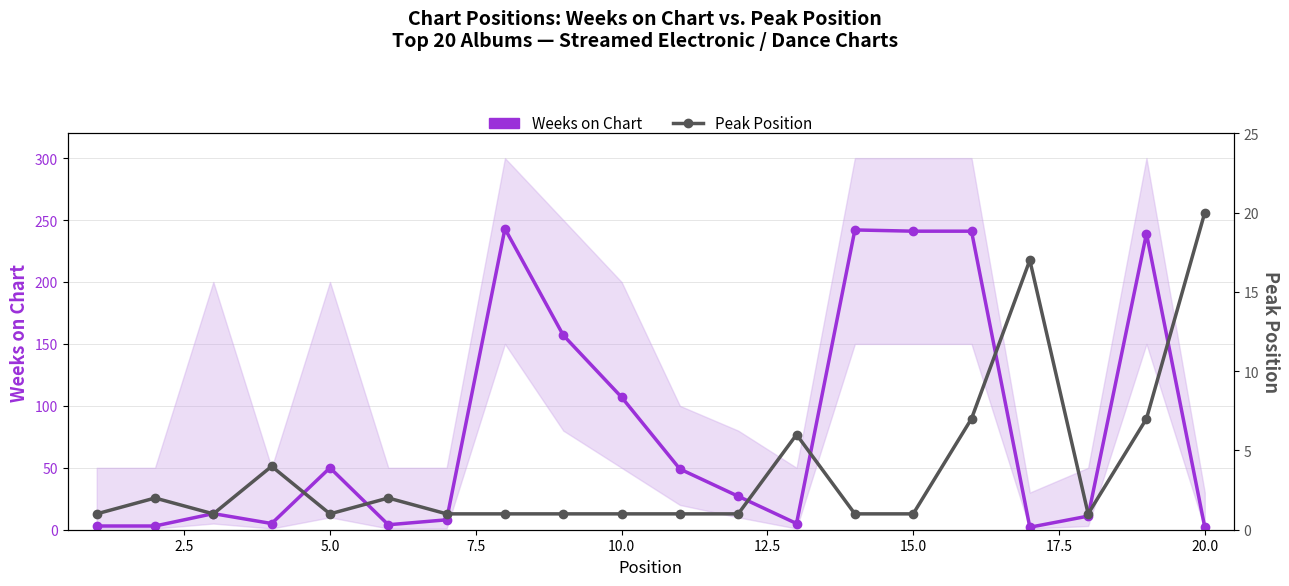

True or false: Peak Position and Weeks on Chart cross at least once.

True